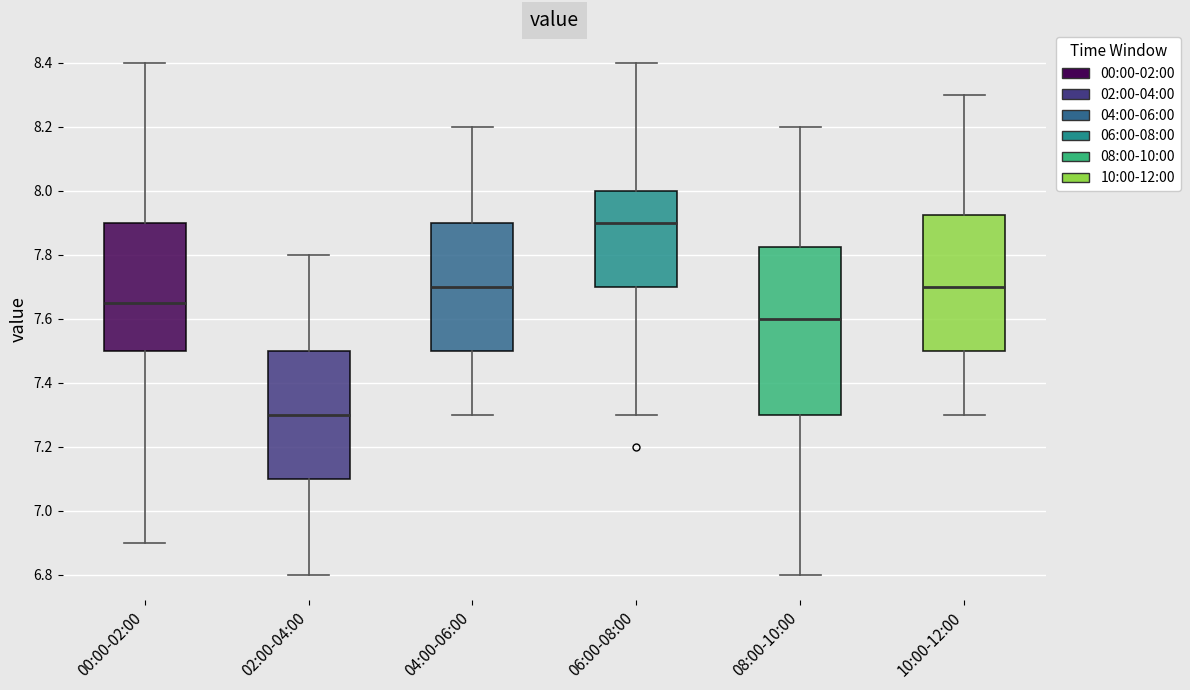

Where does the upper whisker of the box for 02:00-04:00 end on the y-axis? The values are not printed on the chart, so give them approximately, as read against the axis.

7.80